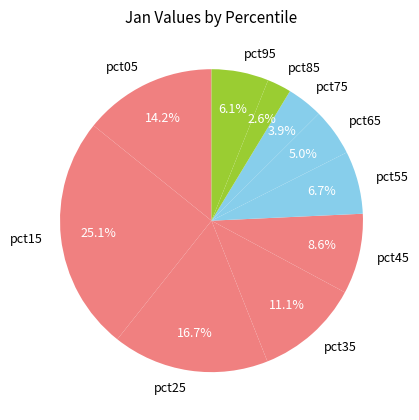

Do pct35 and pct05 together represent more than half of the pie?

No